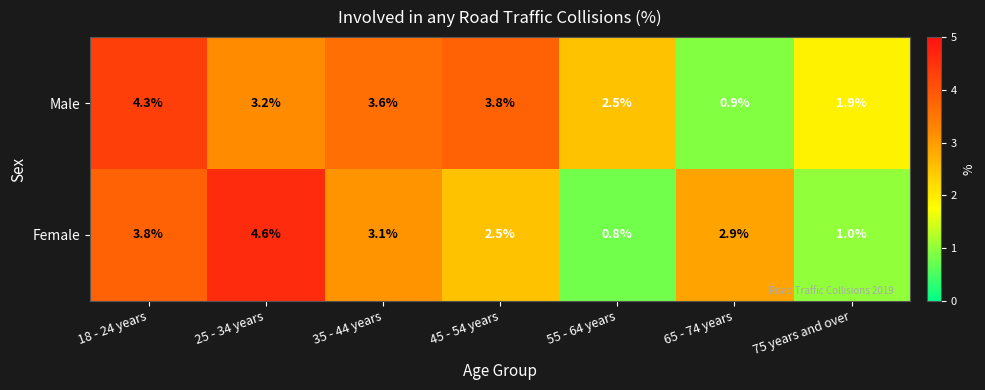

Which category has the highest value across all series?

25 - 34 years